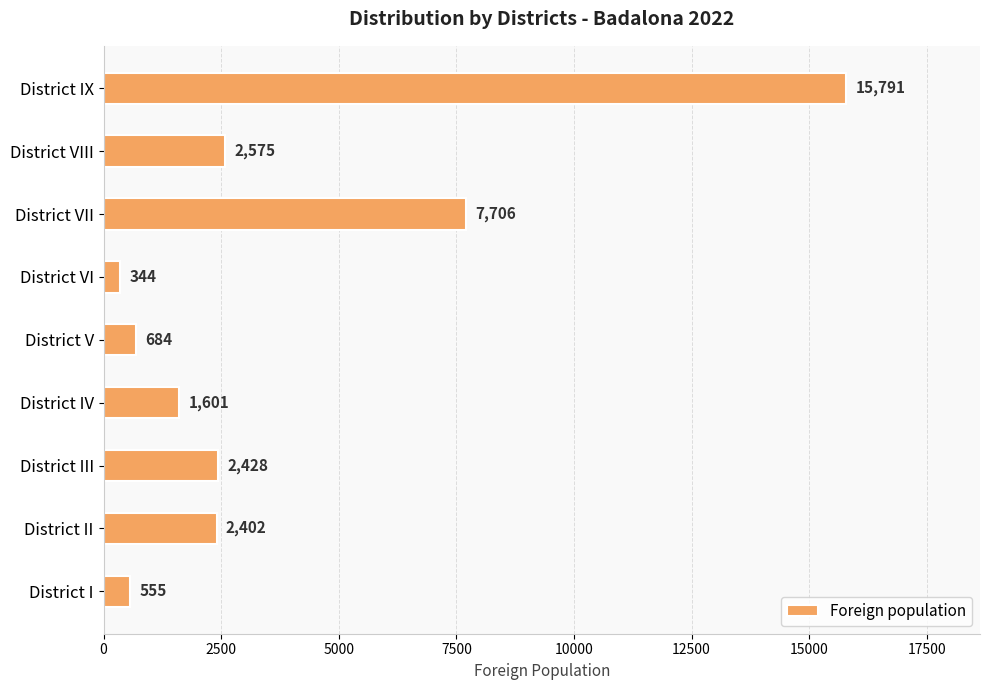

True or false: the data shows 2505 at District IV.

False